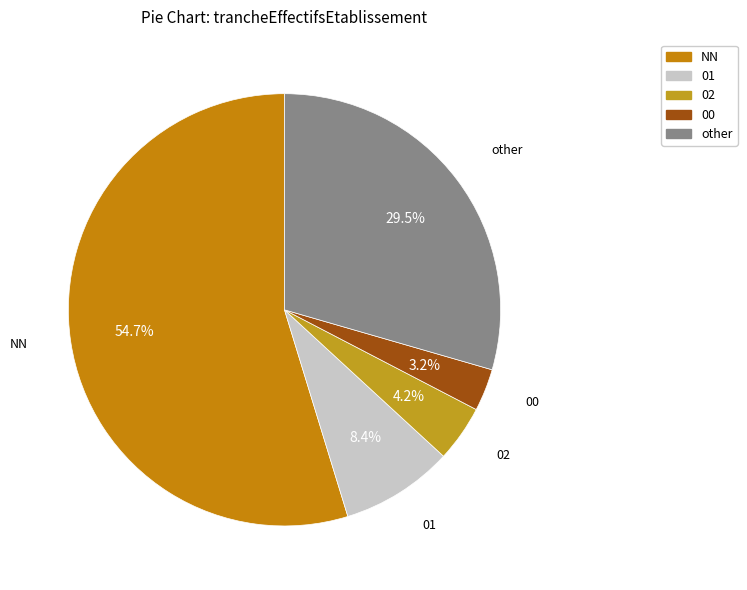

True or false: NN accounts for 62% of the total.

False